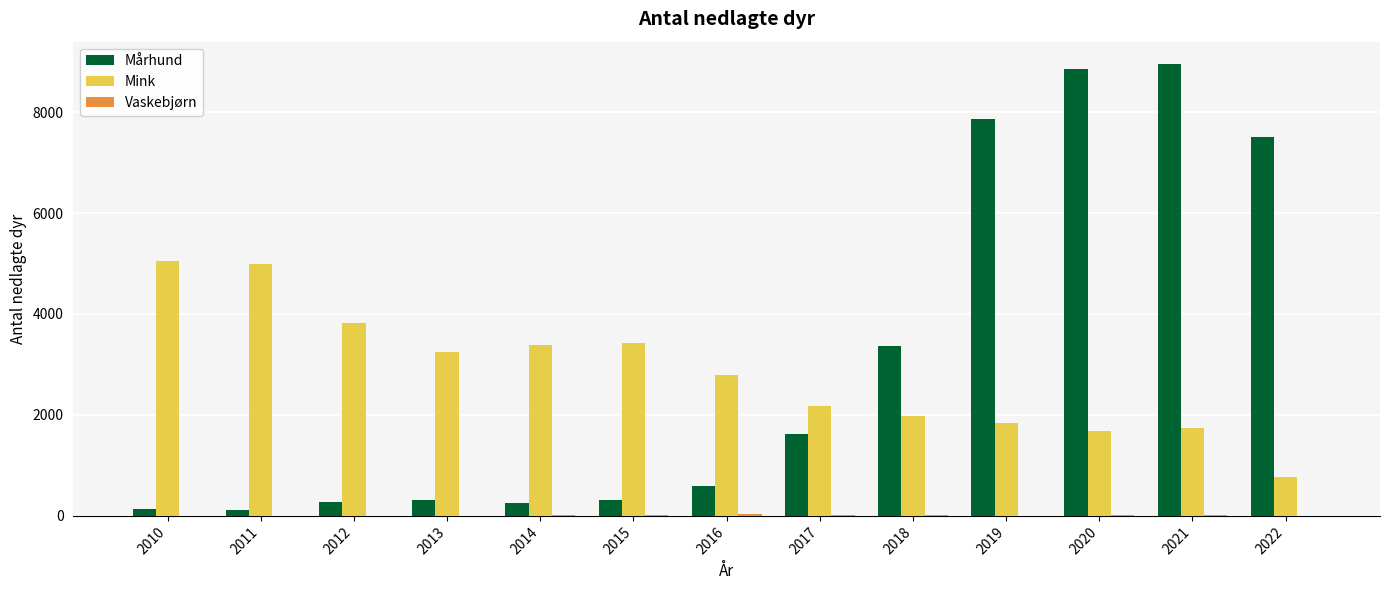

True or false: Mårhund has a value of 282 at 2012.

True